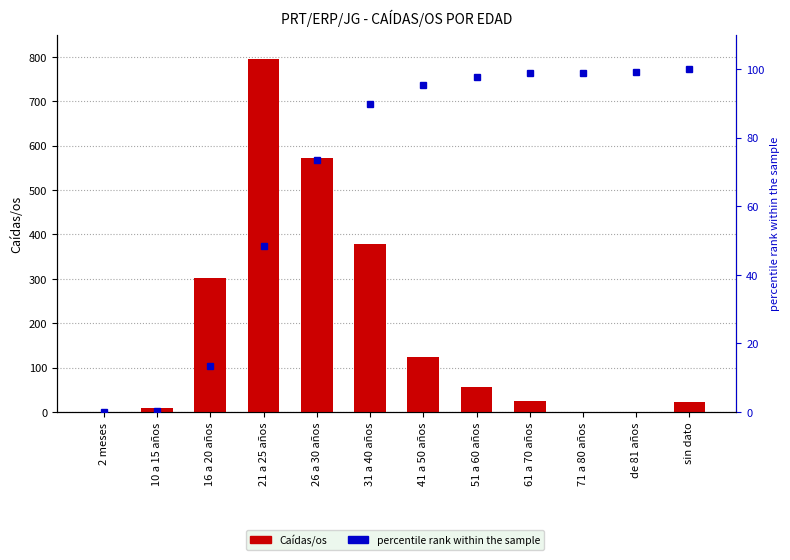

What is the sum of the Caídas/os values at 26 a 30 años and 41 a 50 años?

697.0